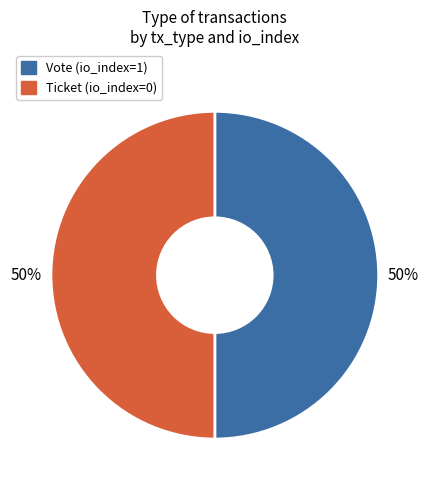

To the nearest percent, what is the difference between the Vote and Ticket slice percentages?

0%